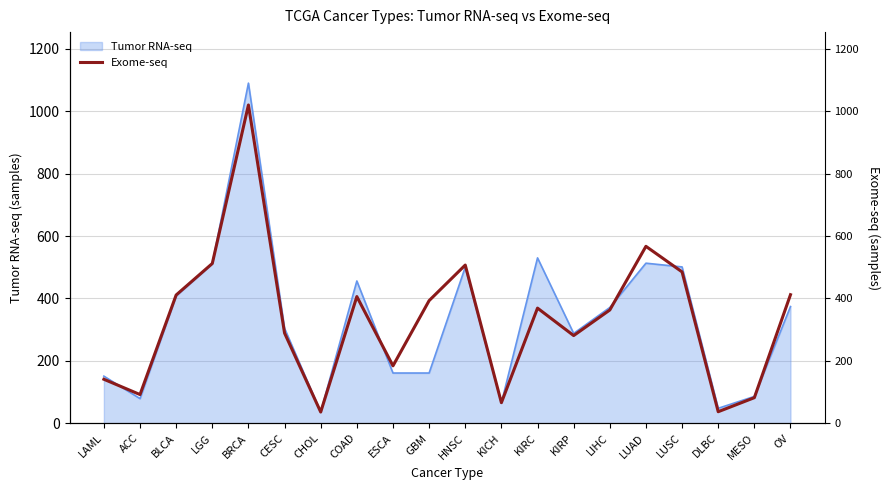

What is the value of the 3rd point from the left?

411